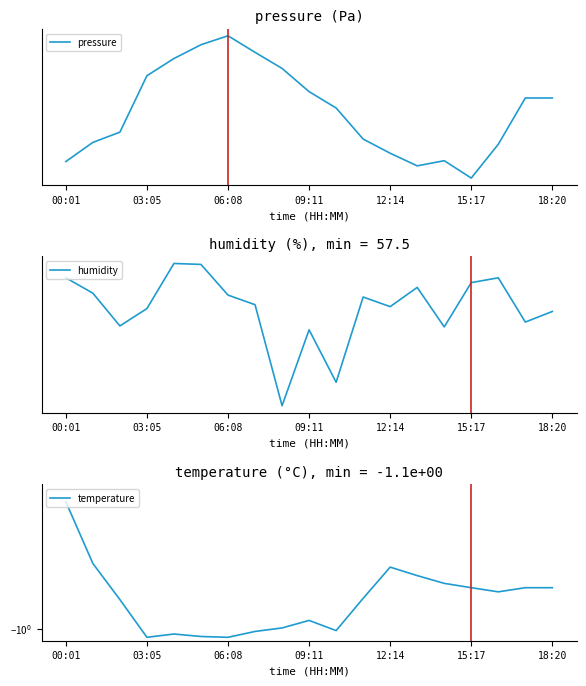

What are all the series names shown in the legend?

pressure, humidity, temperature